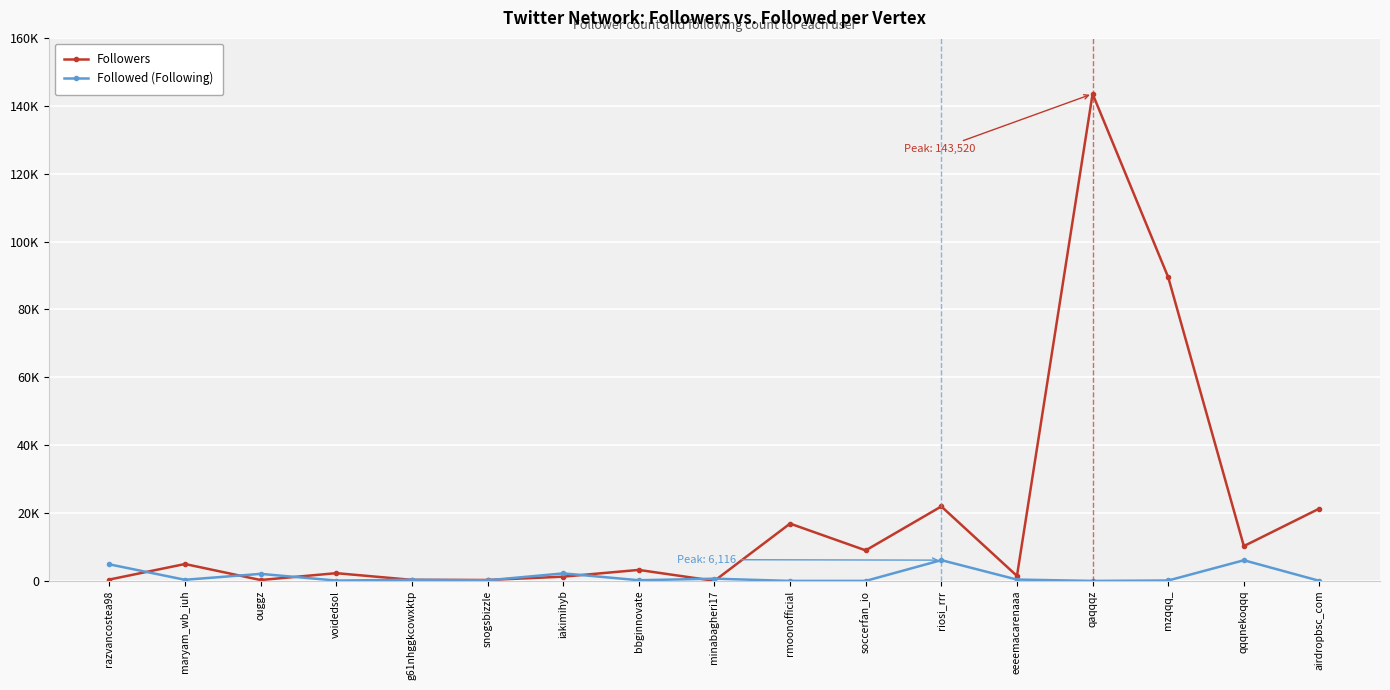

At which category is the sum across all series the highest?

qaqqqz